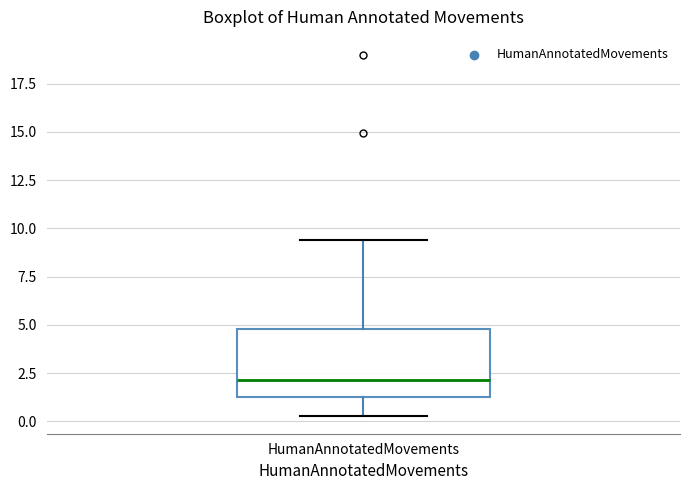

Read this box plot against the y-axis: the position of the median line, the range covered by the box, and the ends of both whiskers. The values are not printed on the chart, so give them approximately, as read against the axis.

median 2.0, box 1.0 to 5.0, whiskers 0.5 to 9.5